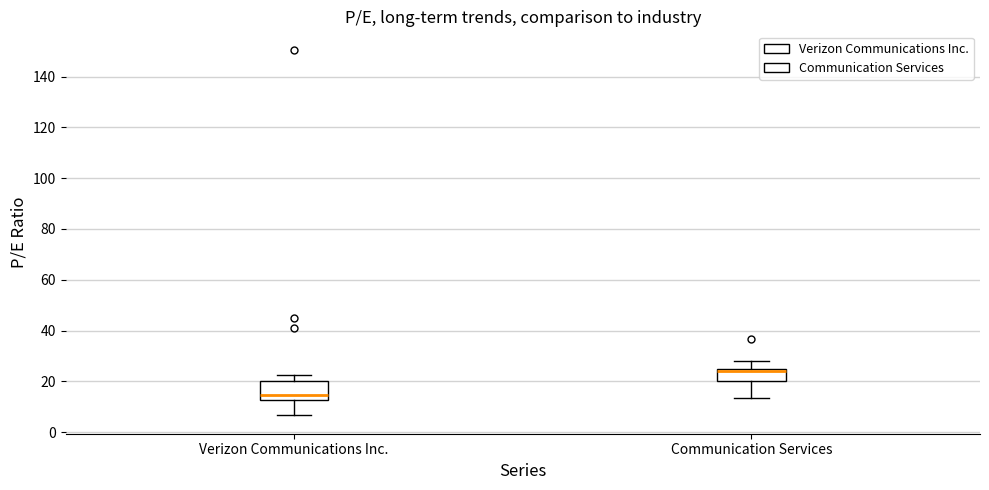

Reading left to right, read every box against the y-axis: the position of its median line, the range the box covers, and the ends of its whiskers. The values are not printed on the chart, so give them approximately, as read against the axis.

Verizon Communications Inc.: median 14, box 12 to 20, whiskers 6 to 22
Communication Services: median 24 (just below the box's upper edge), box 20 to 24, whiskers 14 to 28